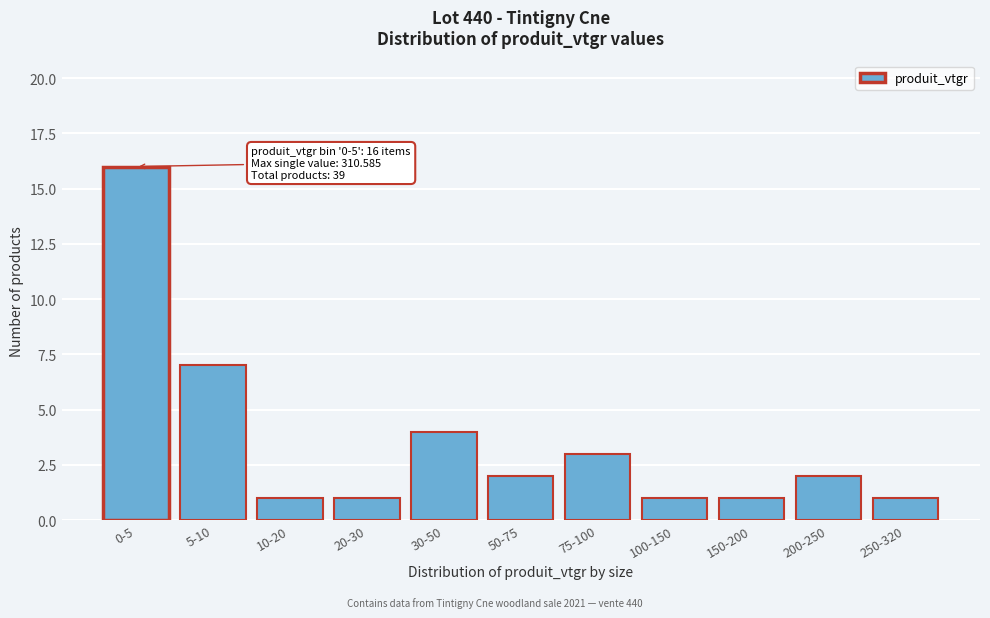

Reading right to left, extract all data points from this chart.

250-320=1	200-250=2	150-200=1	100-150=1	75-100=3	50-75=2	30-50=4	20-30=1	10-20=1	5-10=7	0-5=16